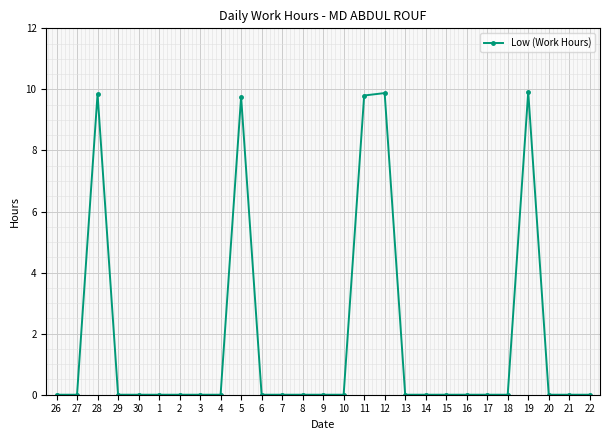

How many series are shown in this chart?

1